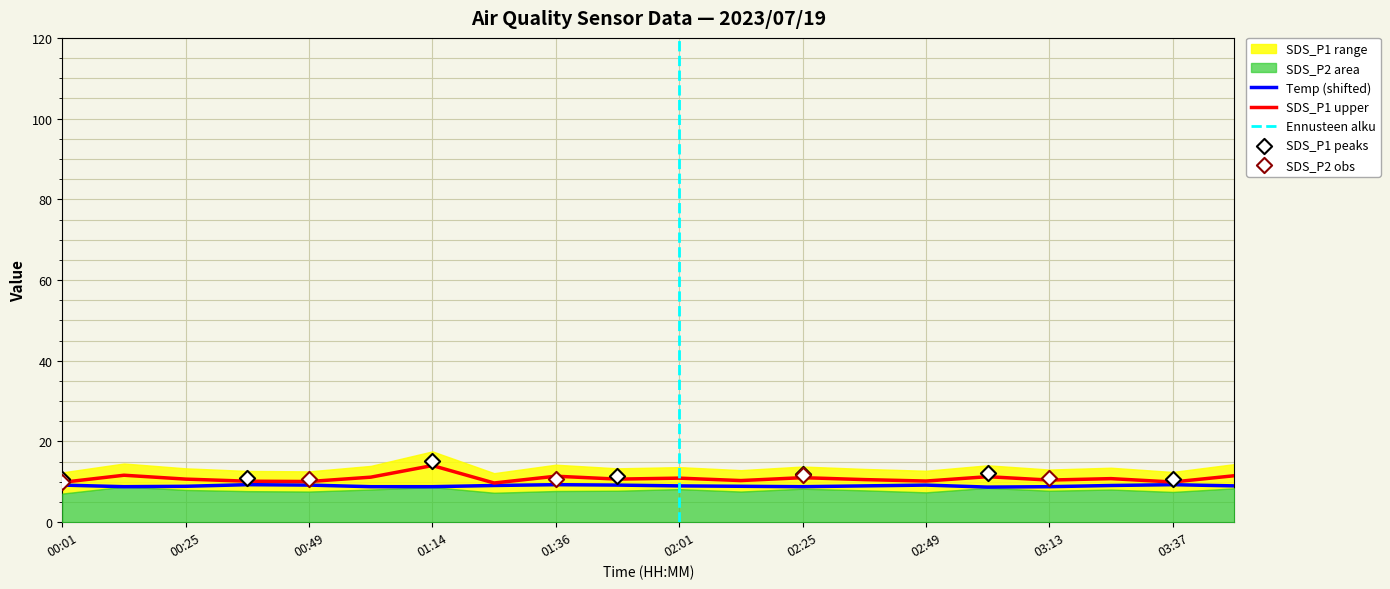

At how many categories does at least one series exceed 13?

1